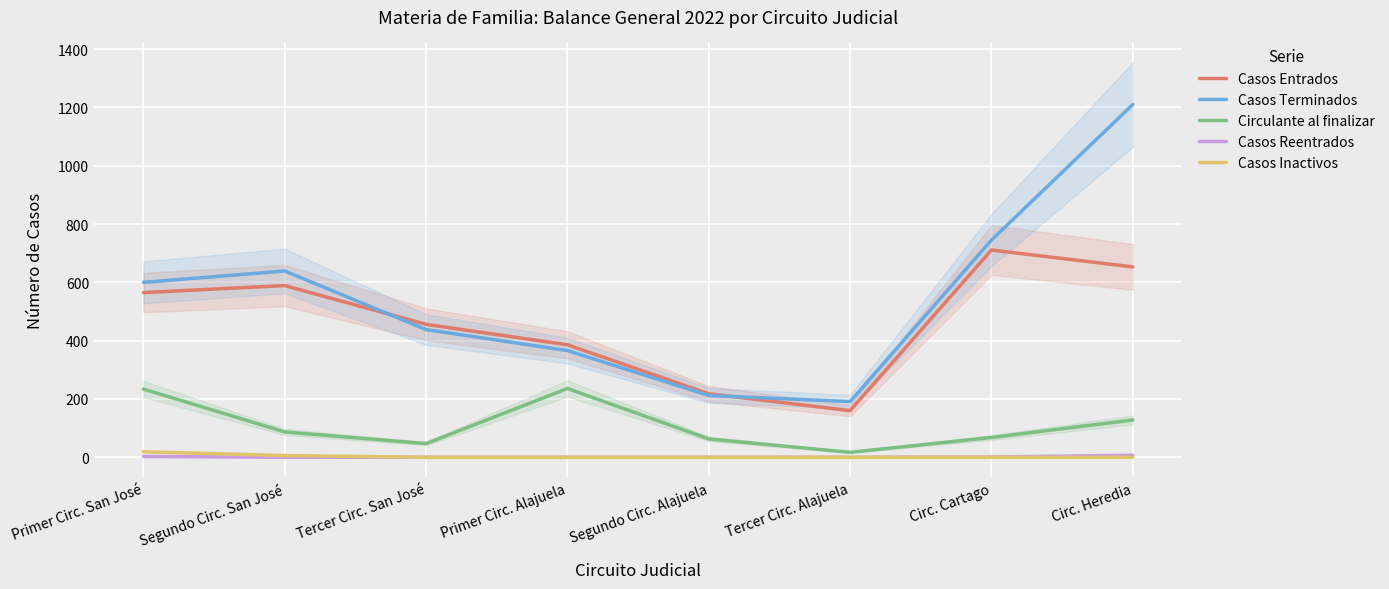

What is the difference between the Casos Terminados values at Circ. Cartago and Primer Circ. Alajuela?

379